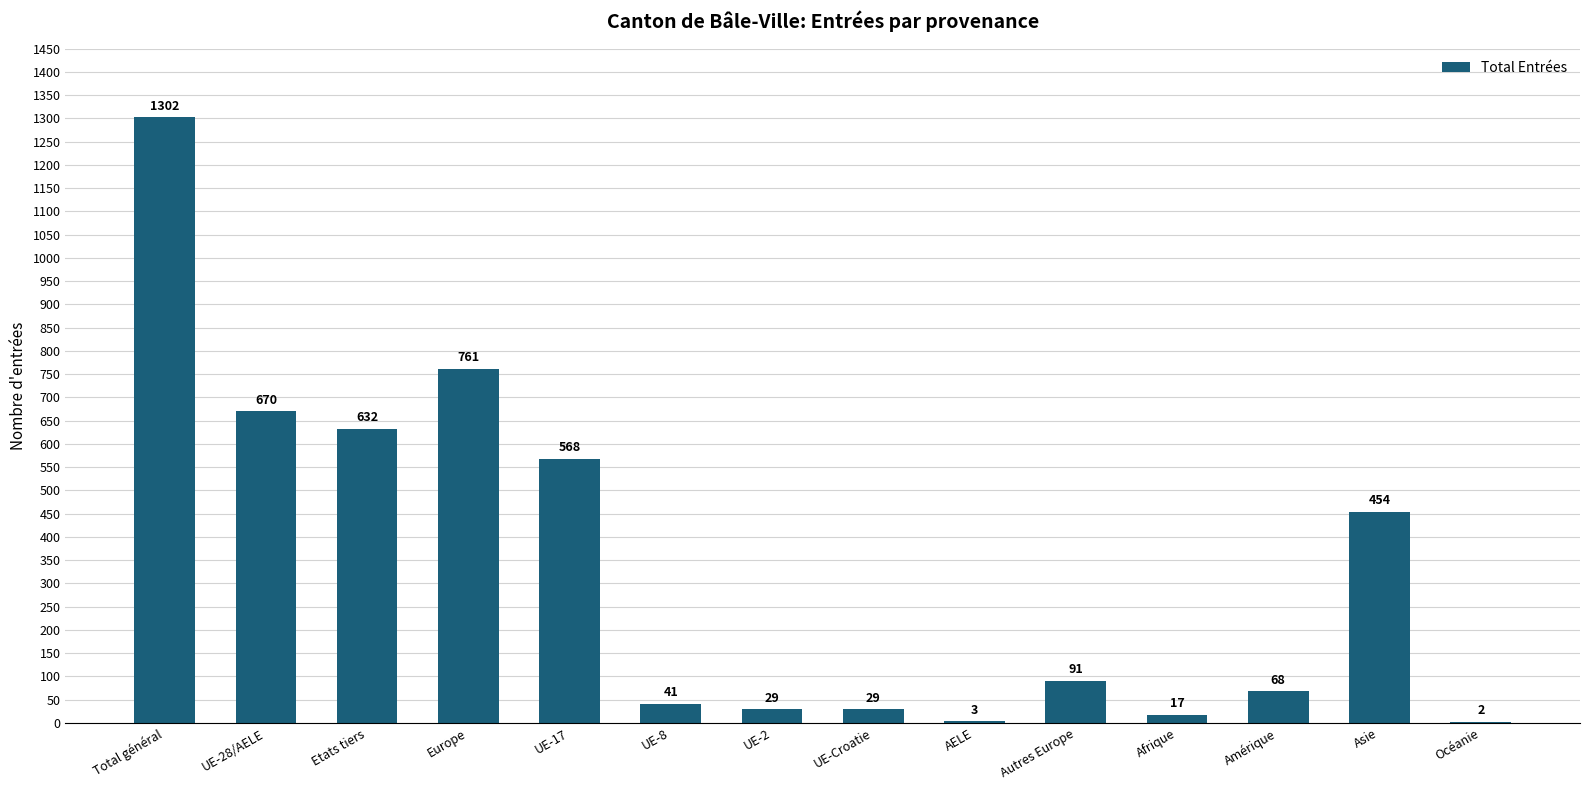

Where does the data first go above 91?

Total général